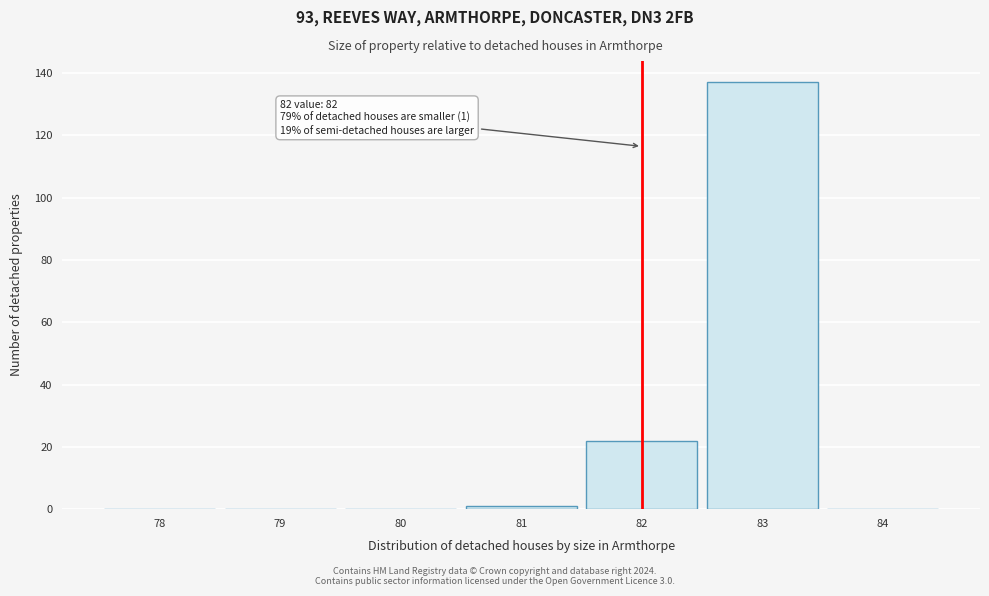

Reading right to left, what are all the values shown in this chart?

84=0	83=137	82=22	81=1	80=0	79=0	78=0